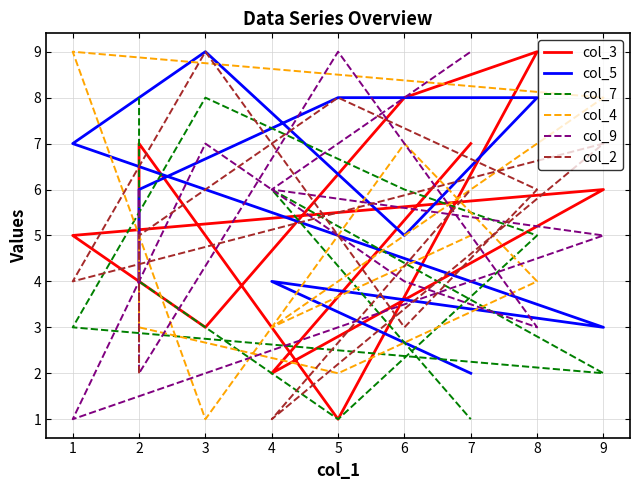

In col_9, how many points are higher than both neighbors (excluding endpoints)?

2